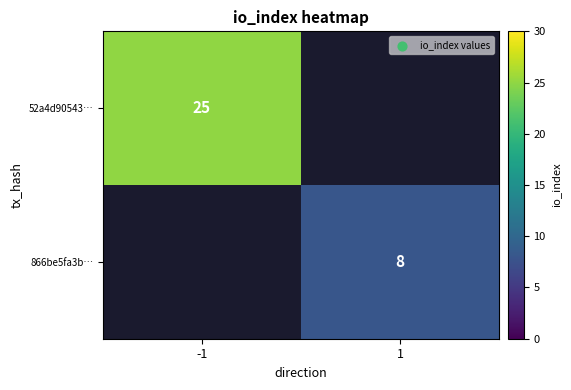

The 52a4d90543… series shows 7 at -1. True or false?

False